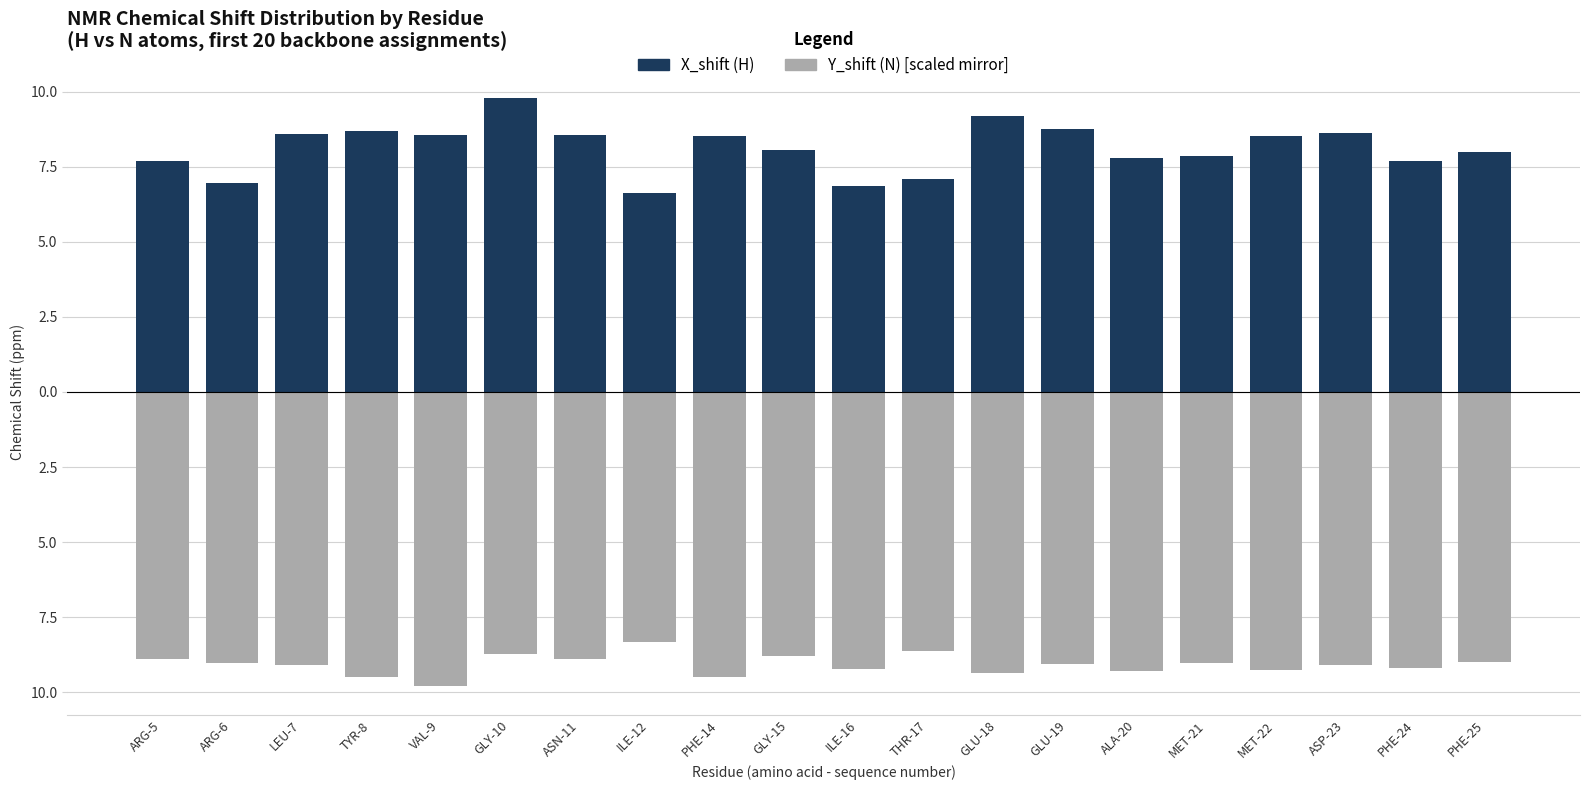

The X_shift (H) series shows 2.1 at ILE-16. True or false?

False